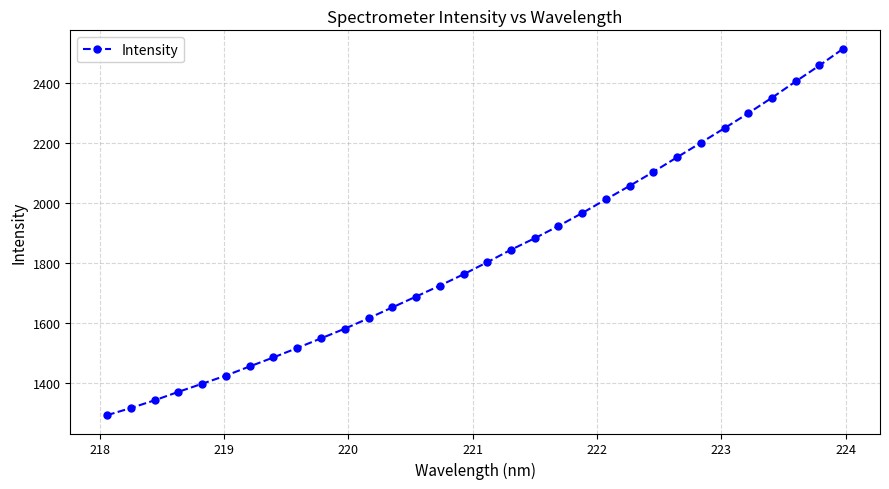

What is the value of the 3rd point from the left?

1342.8